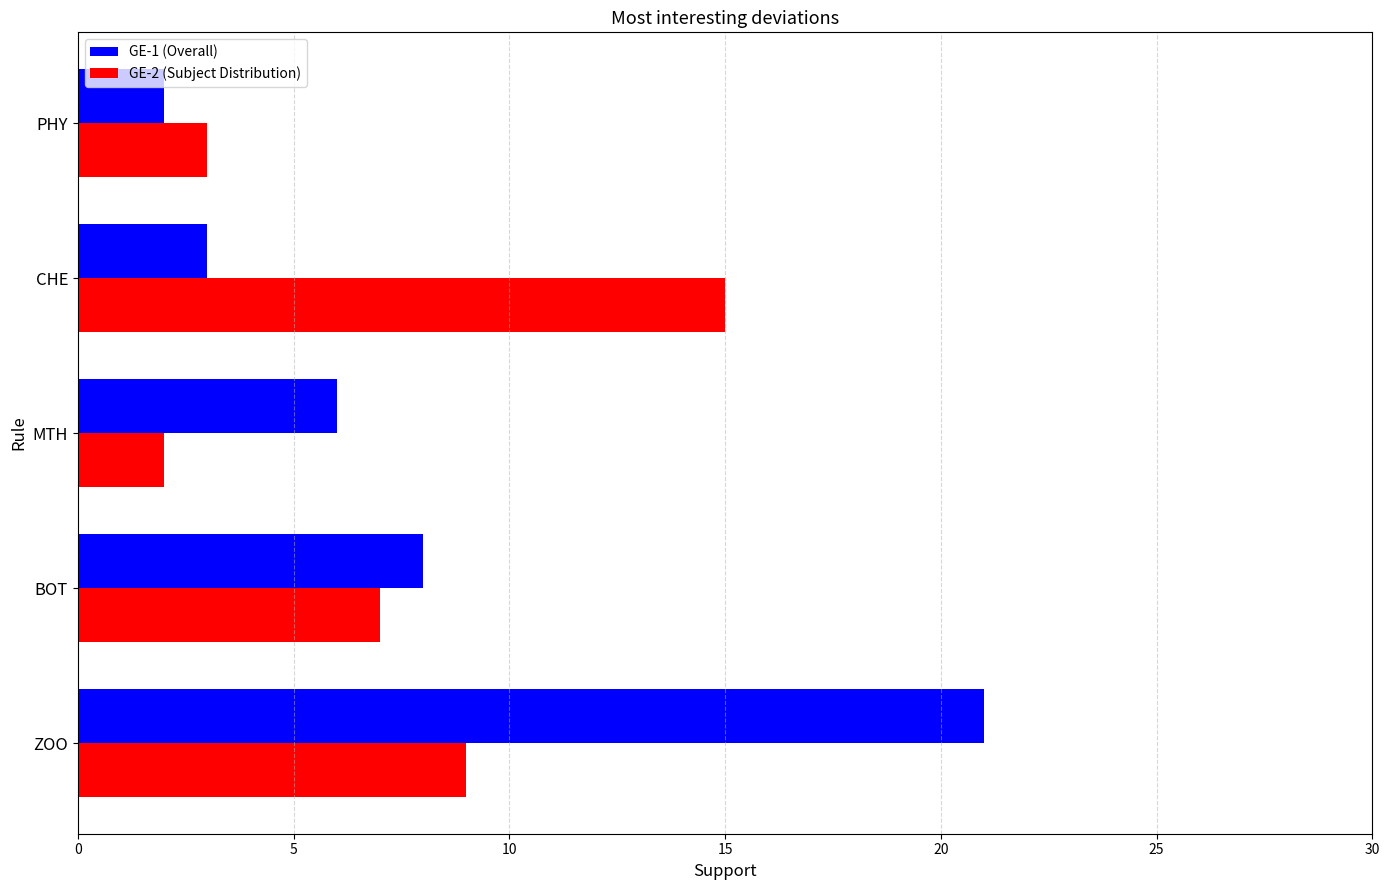

What is the highest value of the GE-1 (Overall) series?

21